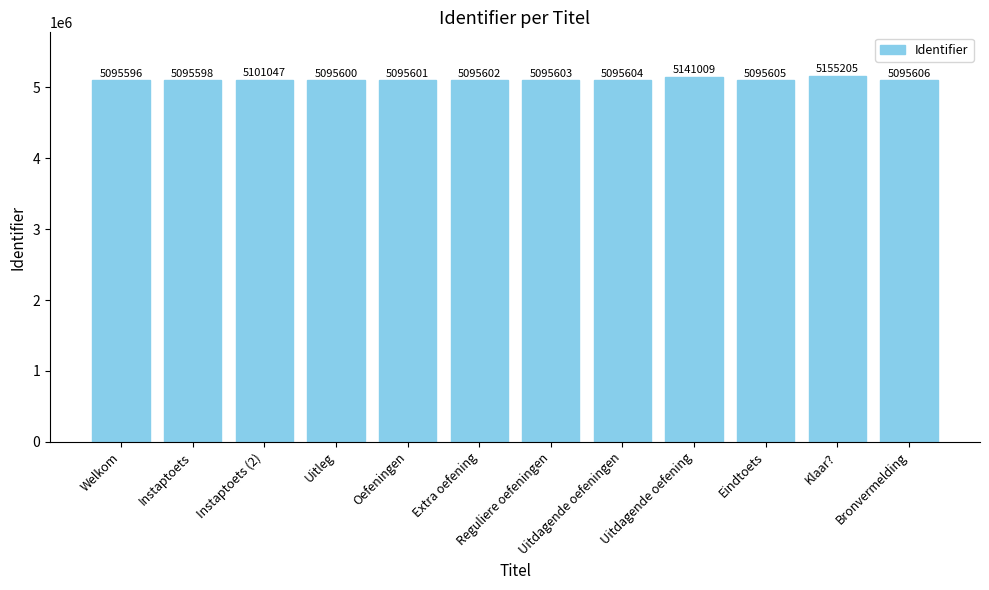

How many distinct data groups are displayed?

1